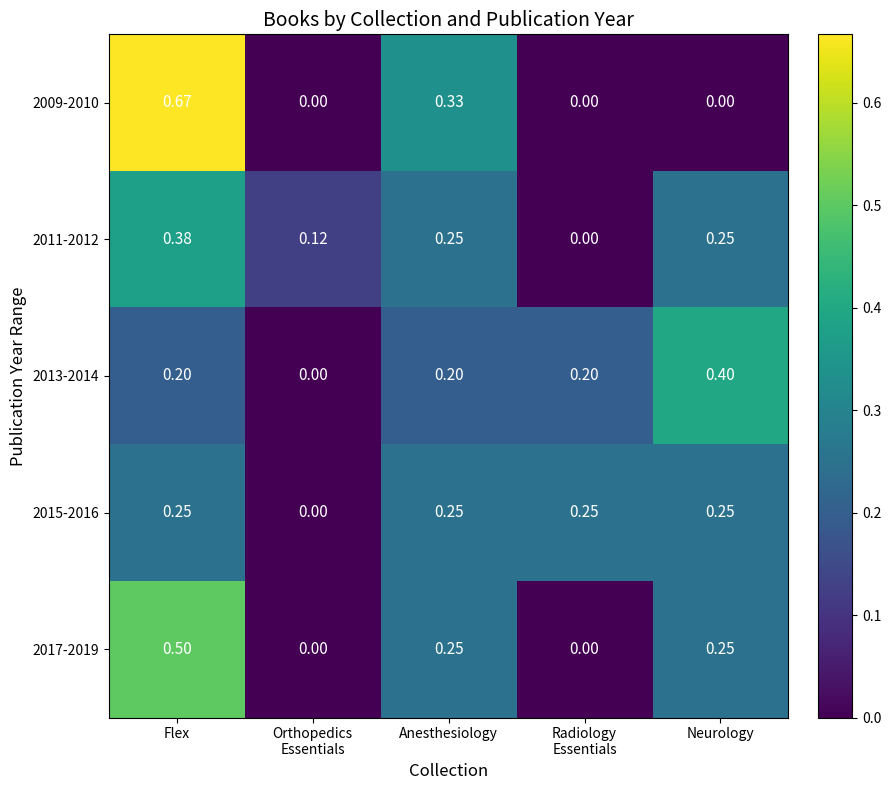

At which category is the sum across all series the highest?

Flex